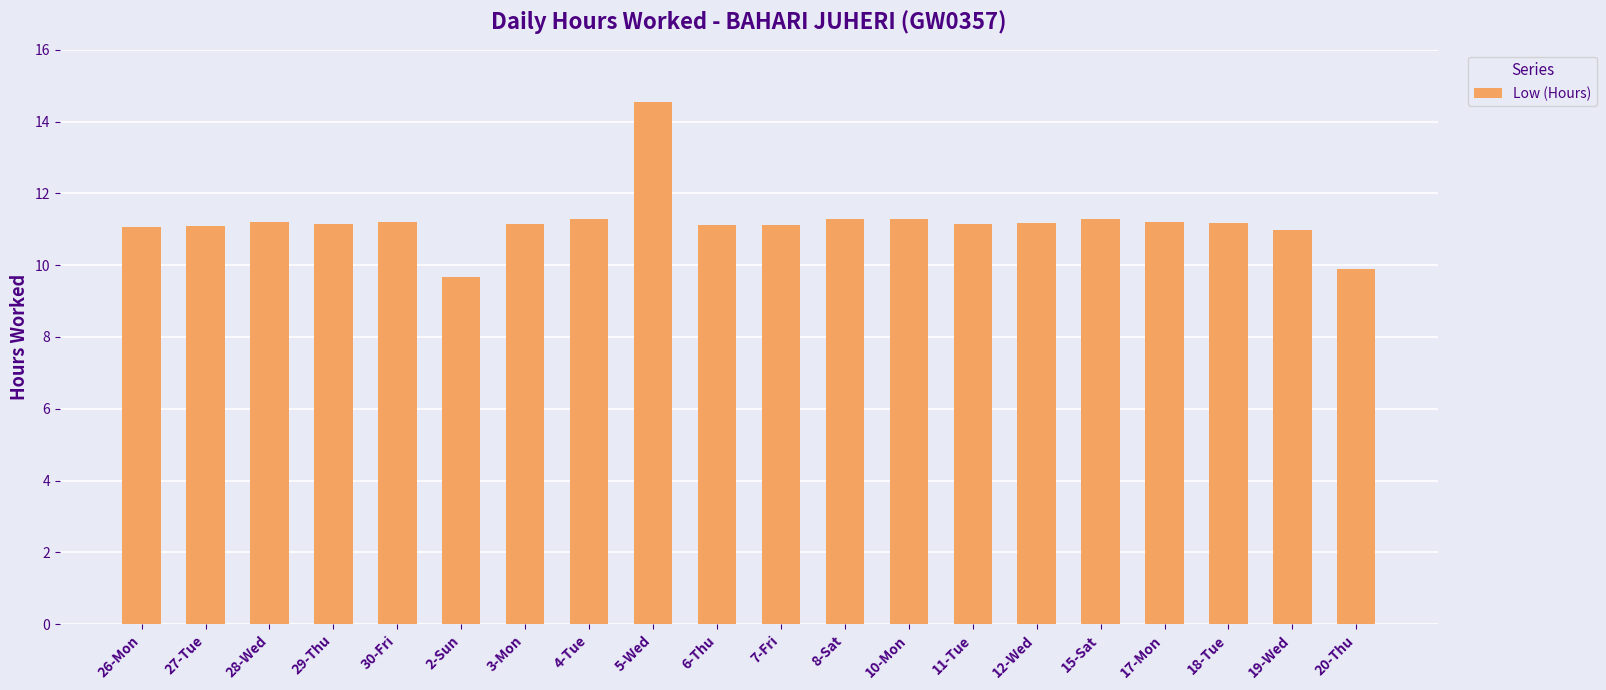

What is the average value?

11.2